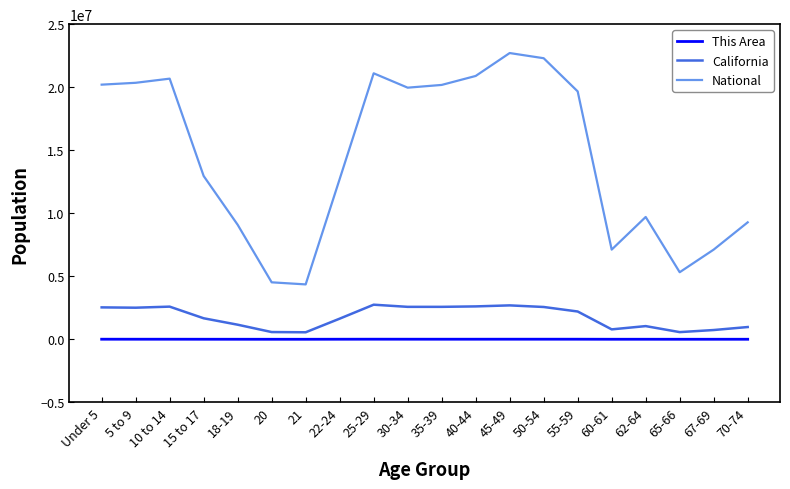

In California, how many points are higher than both neighbors (excluding endpoints)?

4